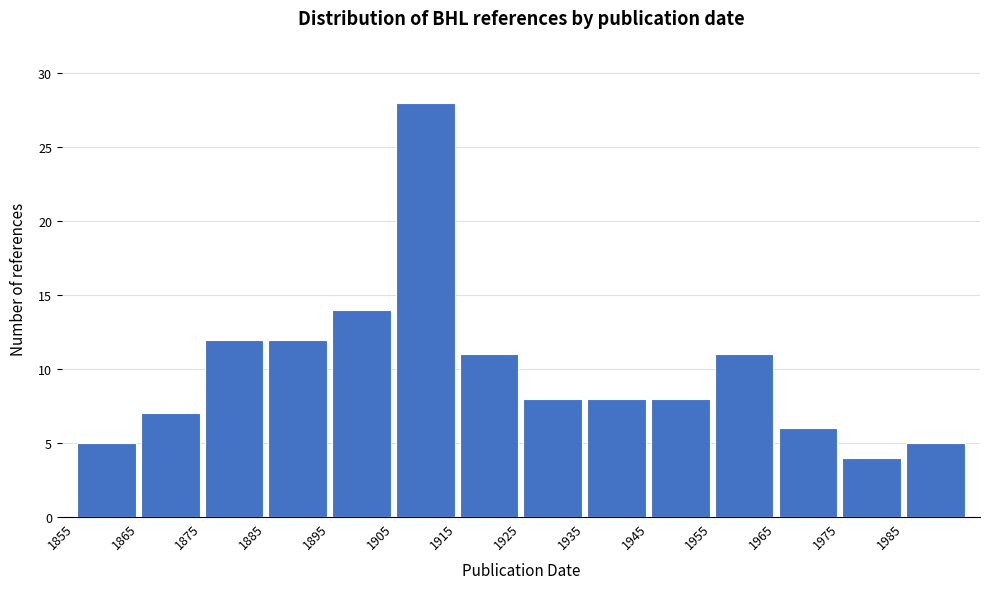

Reading left to right, transcribe this chart: for each bar, give the range it covers on the x-axis and its height. The values are not printed on the chart, so give them approximately, as read against the axis.

1855 to 1865: 5
1865 to 1875: 7
1875 to 1885: 12
1885 to 1895: 12
1895 to 1905: 14
1905 to 1915: 28
1915 to 1925: 11
1925 to 1935: 8
1935 to 1945: 8
1945 to 1955: 8
1955 to 1965: 11
1965 to 1975: 6
1975 to 1985: 4
1985 to 1995: 5